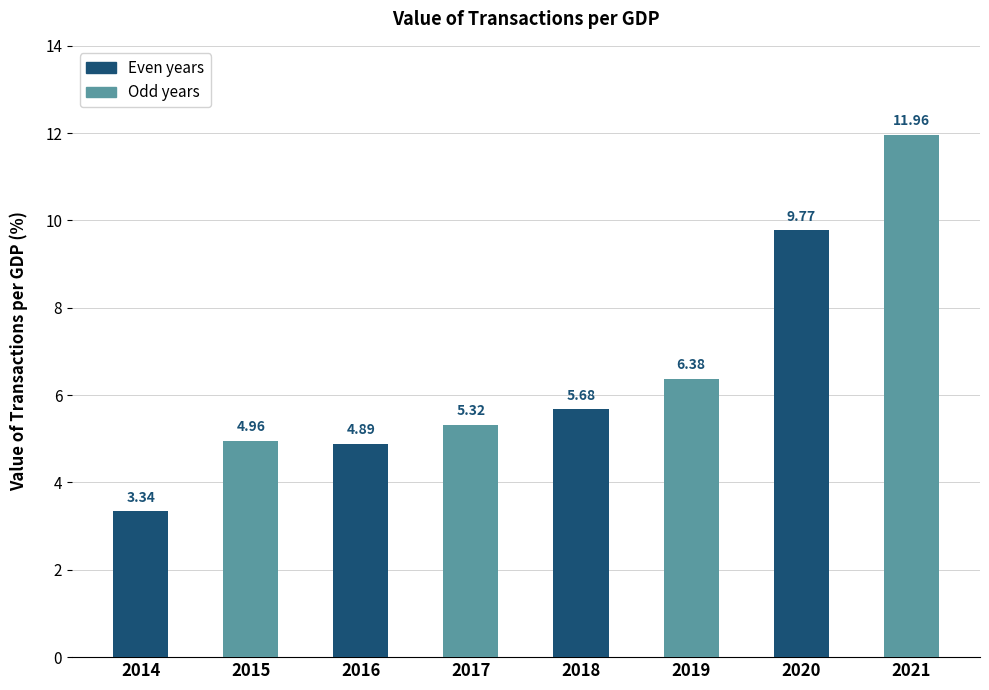

What is the maximum value shown in the chart?

12.0